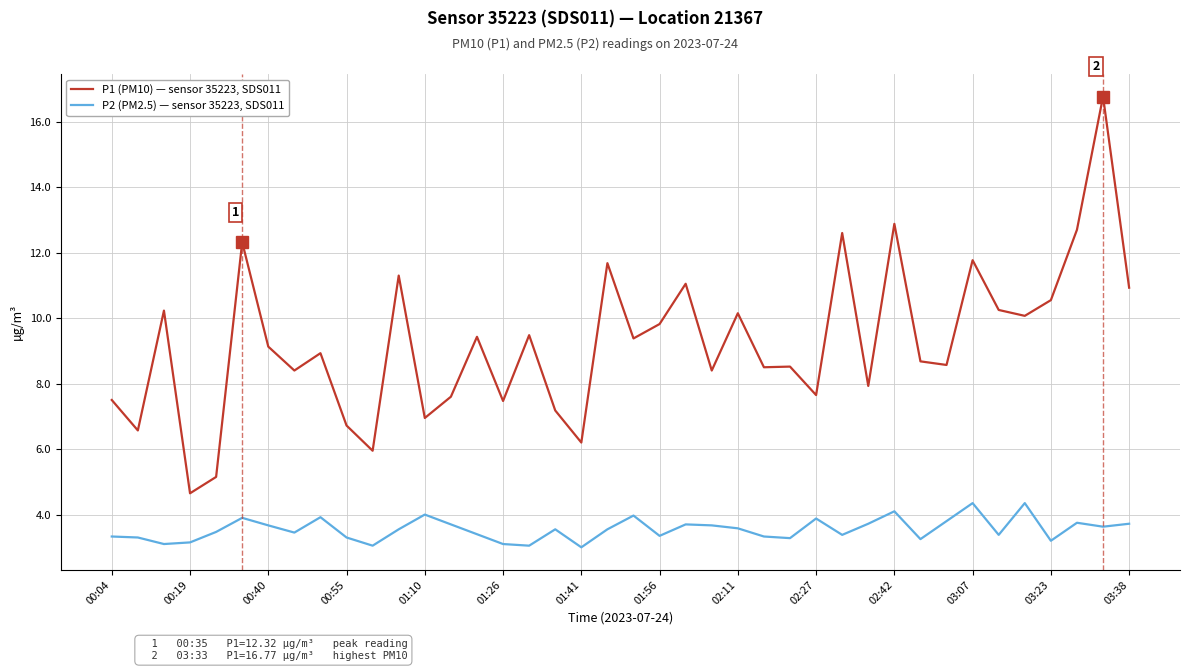

Which series has the largest range (max minus min)?

P1 (PM10) — sensor 35223, SDS011